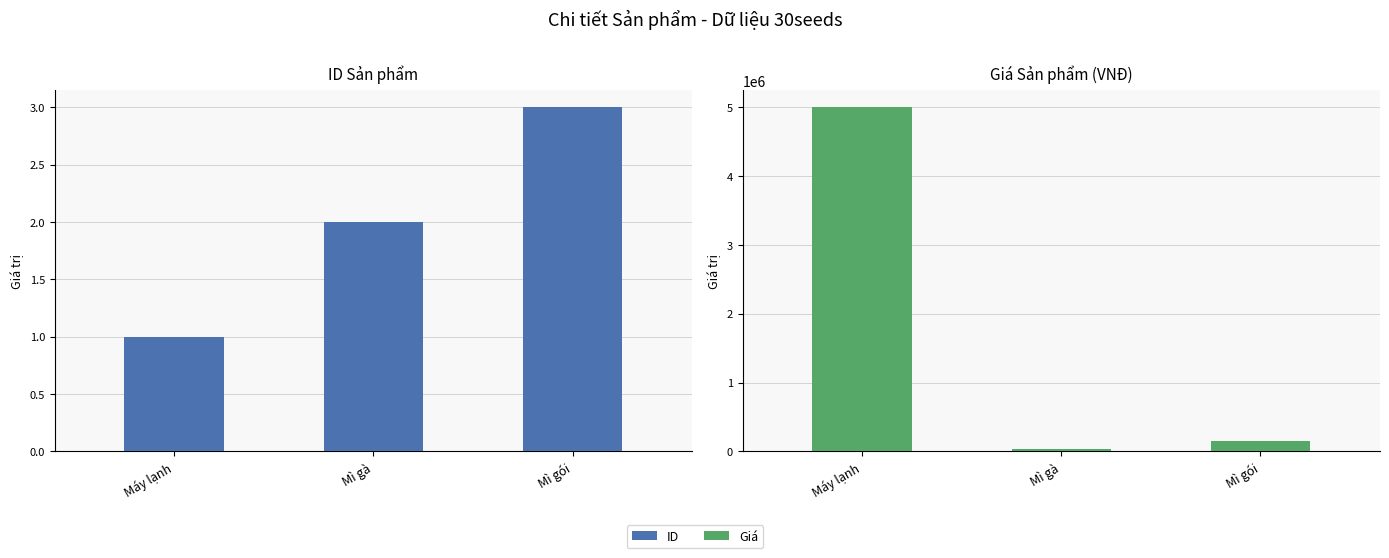

What is the value of the ID bar at the 3rd from the left?

3